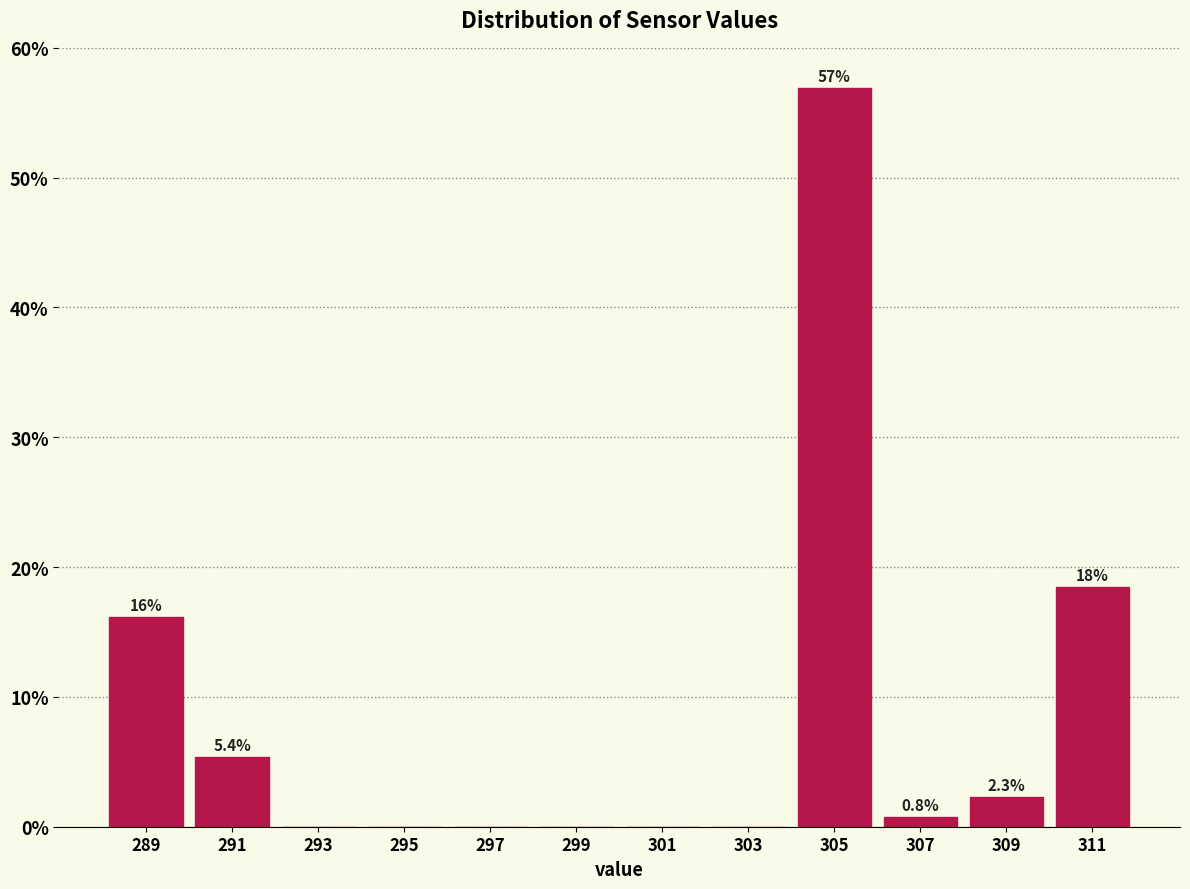

Which range on the x-axis has the tallest bar?

304 to 306